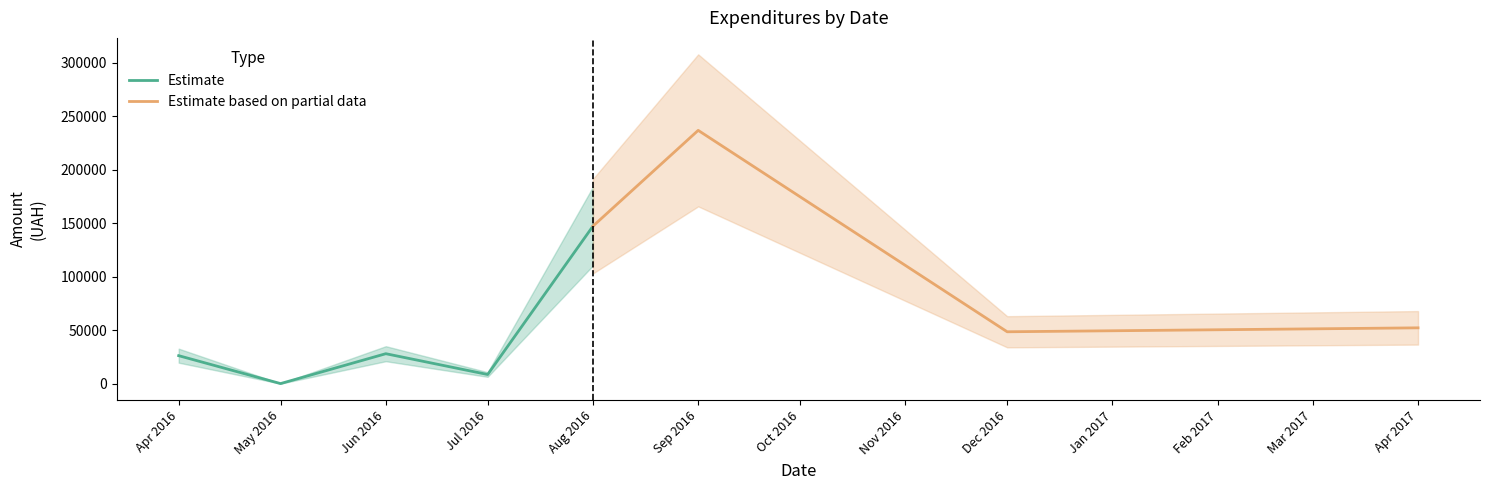

Which category has the highest value in the Estimate series?

Aug 2016